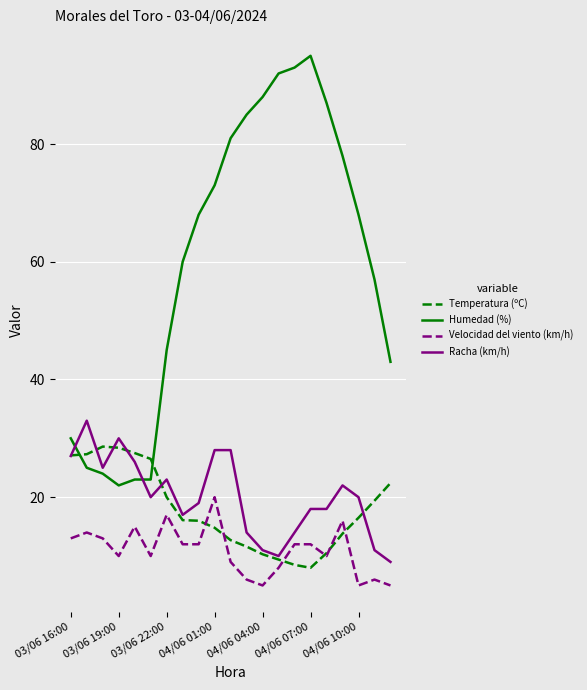

True or false: Racha (km/h) and Velocidad del viento (km/h) cross at least once.

False